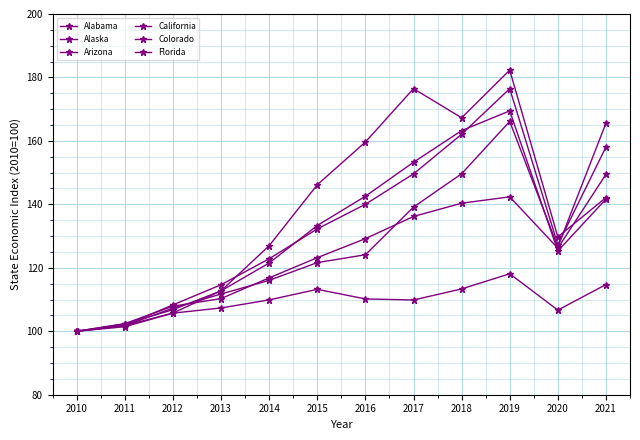

Is this an area chart (filled region under the line)?

No